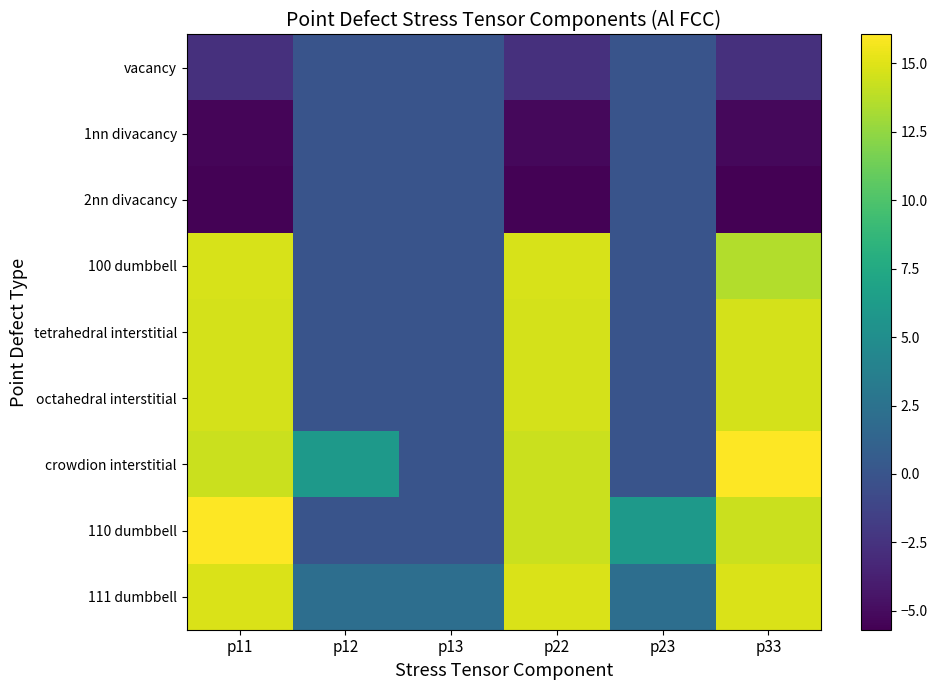

Reading left to right, extract all data points from this chart.

vacancy: p11=-2.7	p12=0.0	p13=-0.0	p22=-2.7	p23=-0.0	p33=-2.7
1nn divacancy: p11=-5.4	p12=-0.0	p13=-0.0	p22=-5.2	p23=-0.0	p33=-5.2
2nn divacancy: p11=-5.6	p12=-0.0	p13=-0.0	p22=-5.6	p23=-0.0	p33=-5.7
100 dumbbell: p11=14.8	p12=-0.0	p13=0.0	p22=14.8	p23=-0.0	p33=13.5
tetrahedral interstitial: p11=14.6	p12=0.0	p13=0.0	p22=14.6	p23=0.0	p33=14.6
octahedral interstitial: p11=14.6	p12=-0.0	p13=0.0	p22=14.6	p23=-0.0	p33=14.6
crowdion interstitial: p11=14.3	p12=6.0	p13=-0.0	p22=14.3	p23=-0.0	p33=16.0
110 dumbbell: p11=16.0	p12=-0.0	p13=-0.0	p22=14.3	p23=6.0	p33=14.3
111 dumbbell: p11=14.8	p12=2.2	p13=2.2	p22=14.8	p23=2.2	p33=14.8